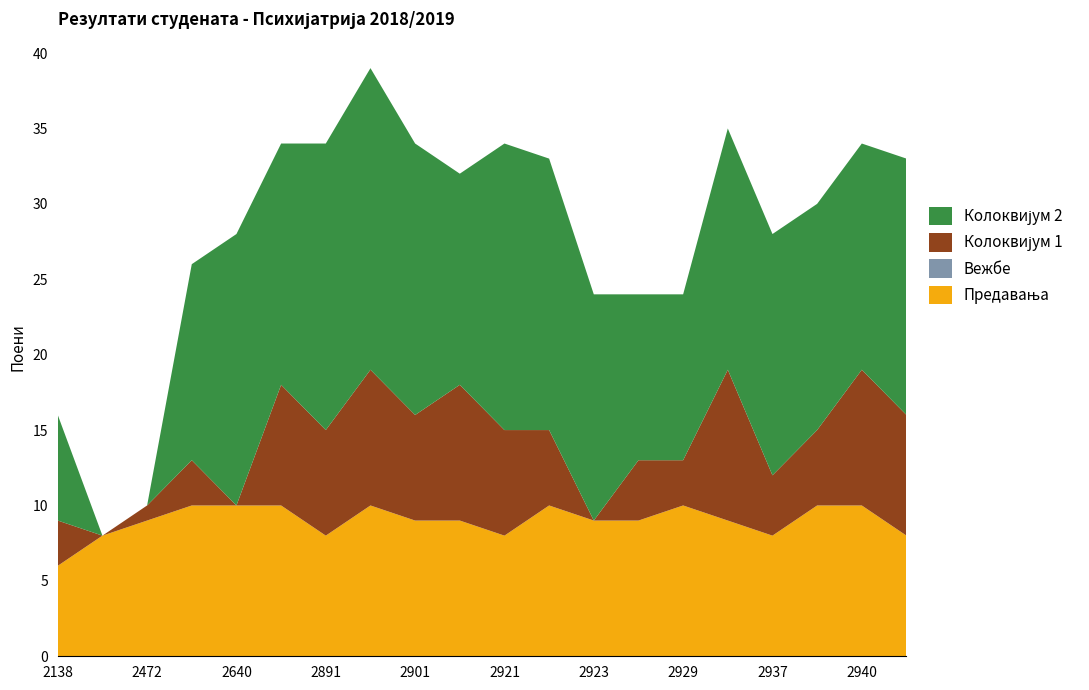

Reading left to right, extract all data points from this chart.

Предавања: 6	8	9	10	10	10	8	10	9	9	8	10	9	9	10	9	8	10	10	8
Вежбе: 0	0	0	0	0	0	0	0	0	0	0	0	0	0	0	0	0	0	0	0
Колоквијум 1: 3	0	1	3	0	8	7	9	7	9	7	5	0	4	3	10	4	5	9	8
Колоквијум 2: 7	0	0	13	18	16	19	20	18	14	19	18	15	11	11	16	16	15	15	17